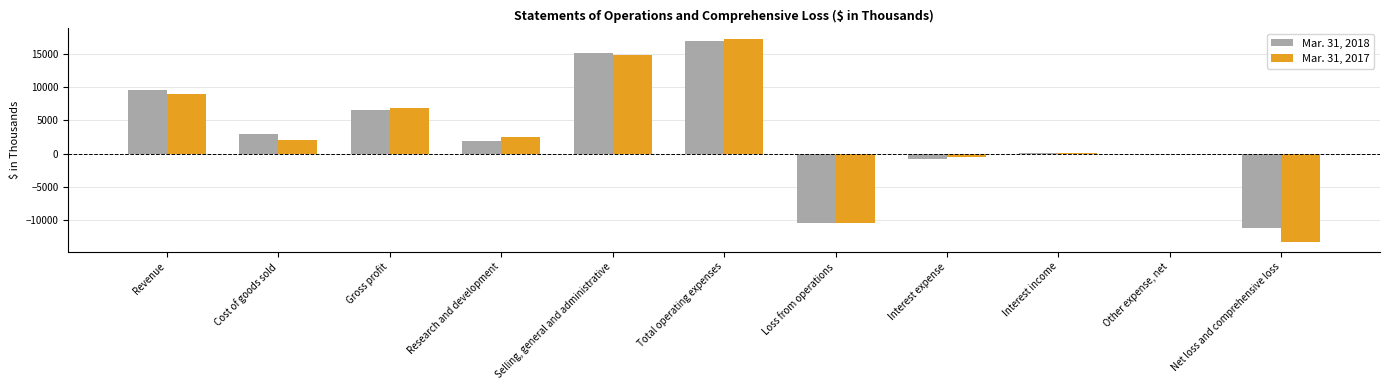

What is the maximum value for Mar. 31, 2017?

17281